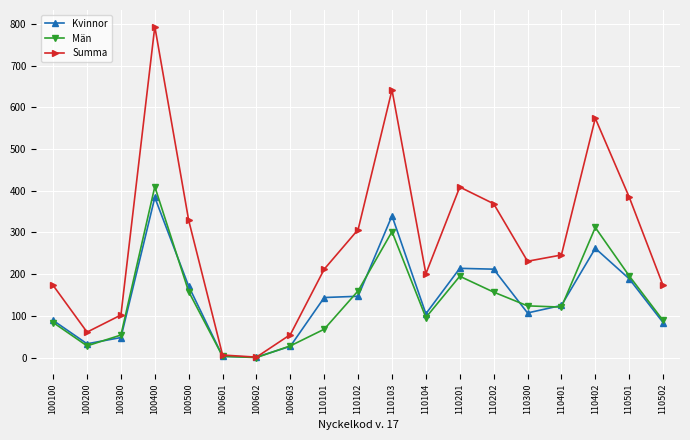

At 110101, list the series in order from smallest to largest.

Män, Kvinnor, Summa